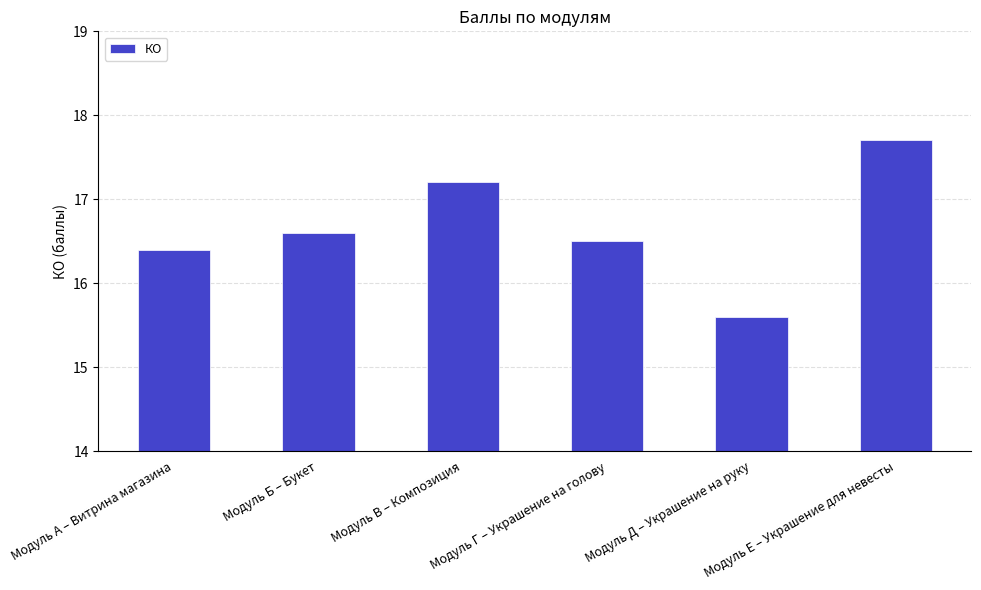

How many bars are there in total?

6